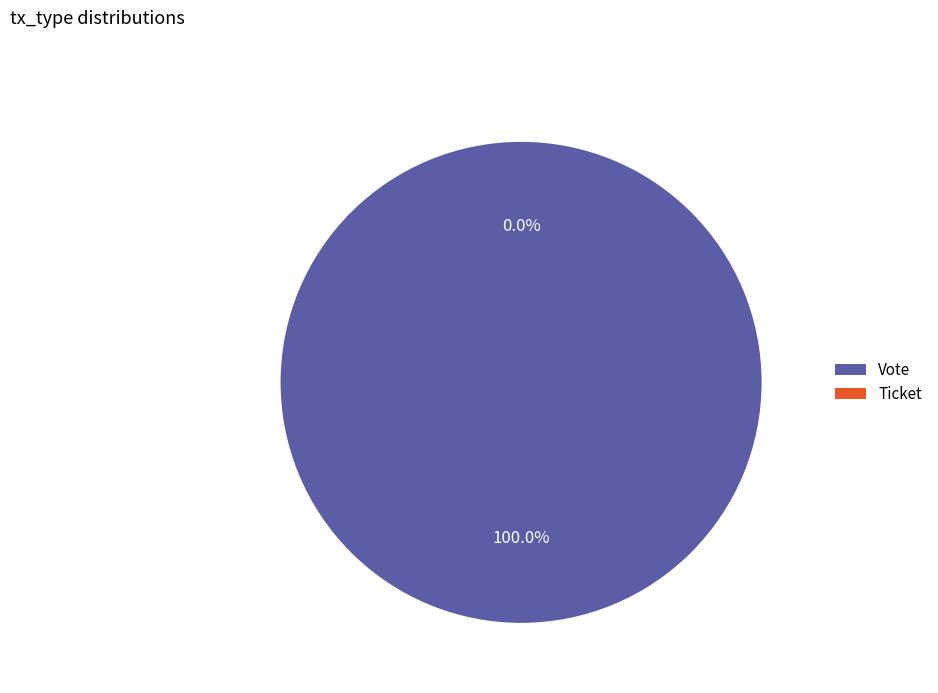

Which has a higher value, Vote or Ticket?

Vote